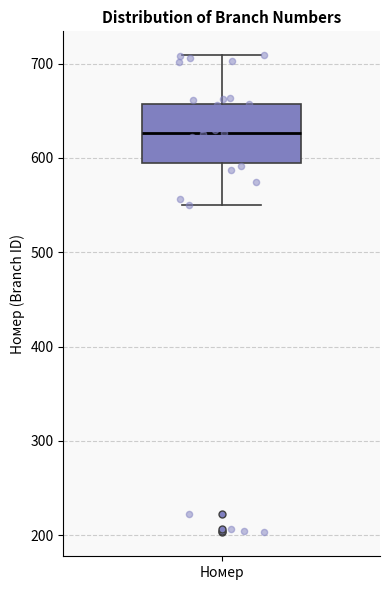

Transcribe this box plot: give where the median line is, the range the box spans, and where the two whiskers end, as read against the y-axis. The values are not printed on the chart, so give them approximately, as read against the axis.

median 630, box 600 to 660, whiskers 550 to 710